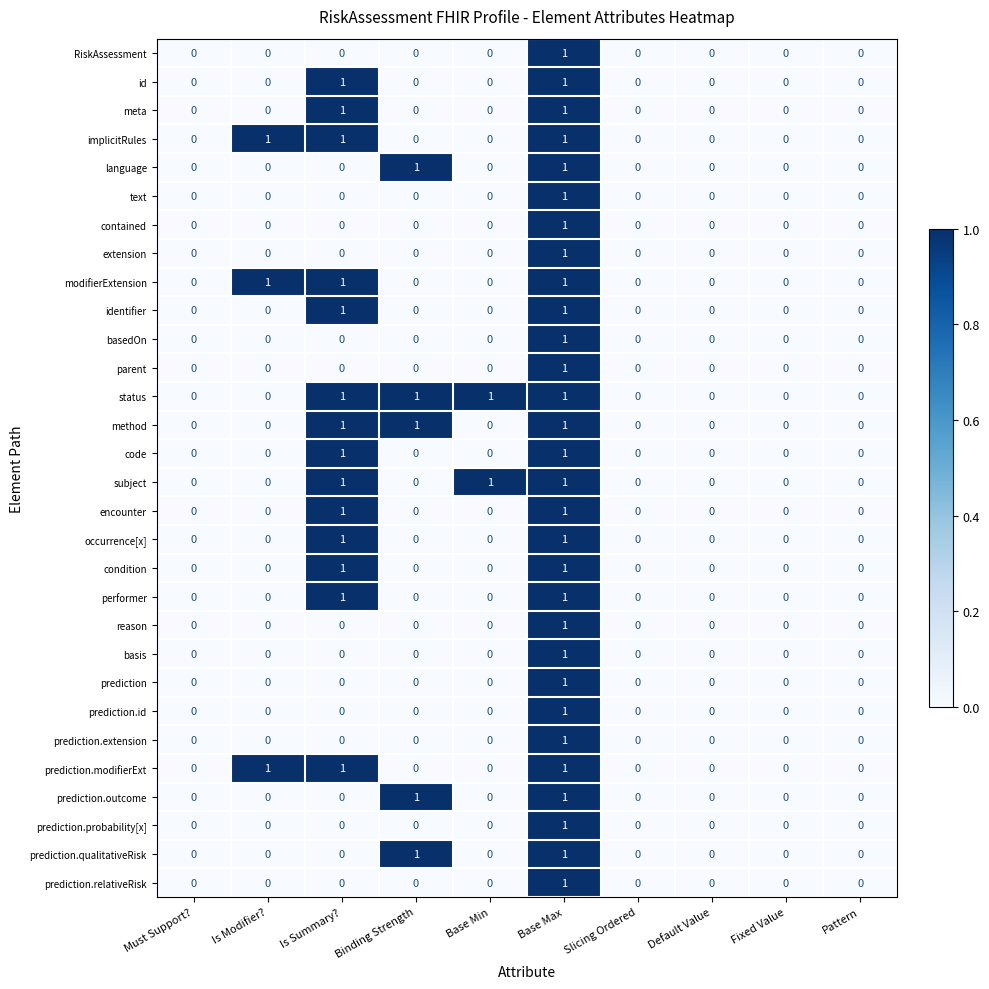

At which category is the sum across all series the highest?

Base Max